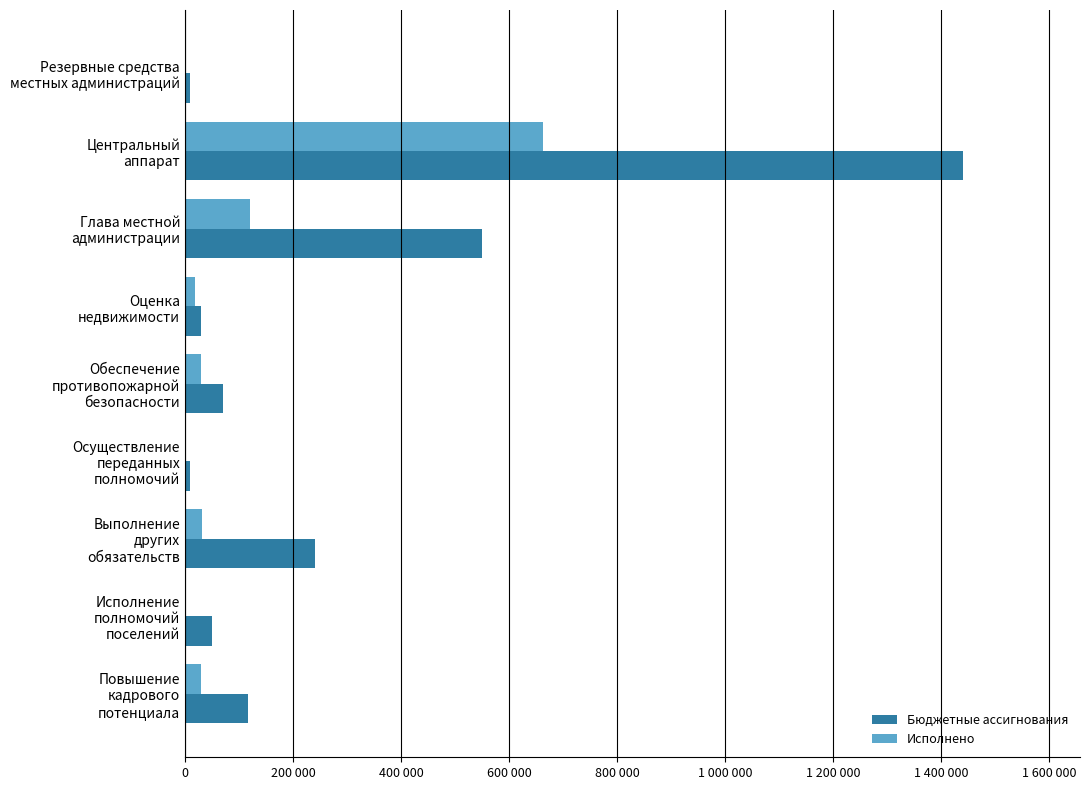

Reading left to right, extract all data points from this chart.

Бюджетные ассигнования: 10000.0	1440806.0	549714.0	30000.0	70000.0	10000.0	240000.0	50000.0	117243.0
Исполнено: 0.0	662792.1	120242.6	18000.0	30000.0	0.0	31320.0	0.0	29310.6